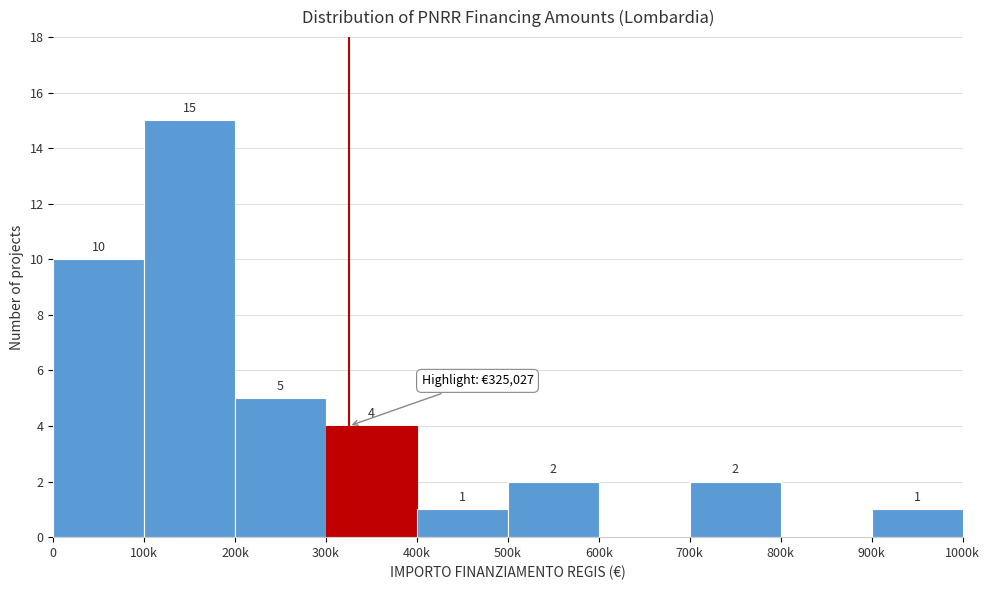

Reading left to right, list all the values displayed in this chart.

0=10	100k=15	200k=5	300k=4	400k=1	500k=2	600k=0	700k=2	800k=0	900k=1